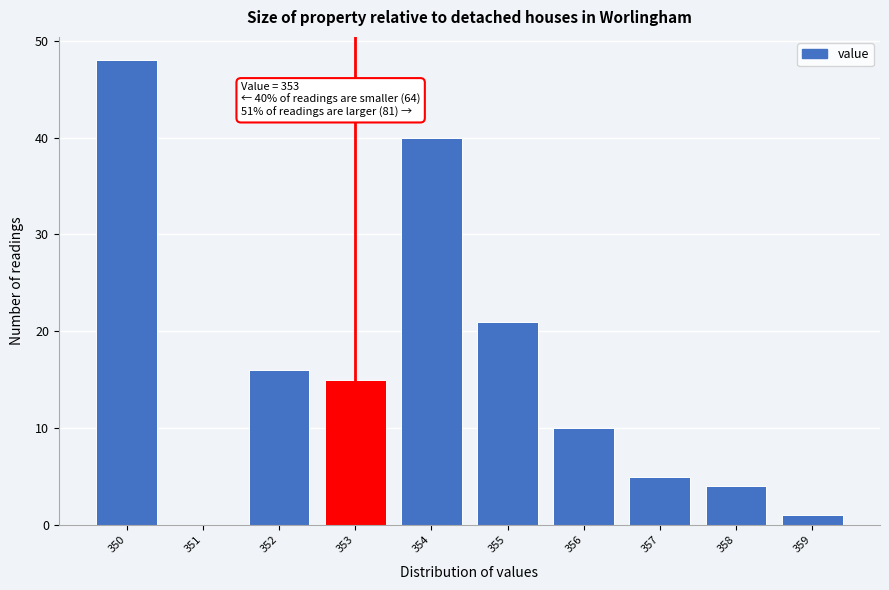

Reading left to right, transcribe all the data shown in this chart.

350=48	351=0	352=16	353=15	354=40	355=21	356=10	357=5	358=4	359=1